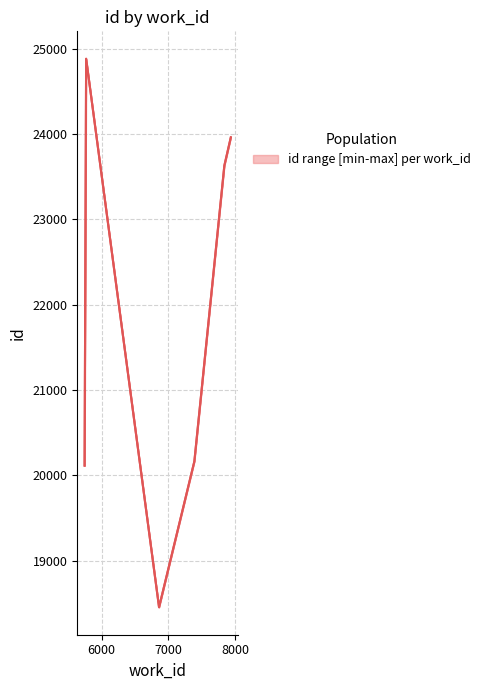

What is the maximum value shown in the chart?

24881